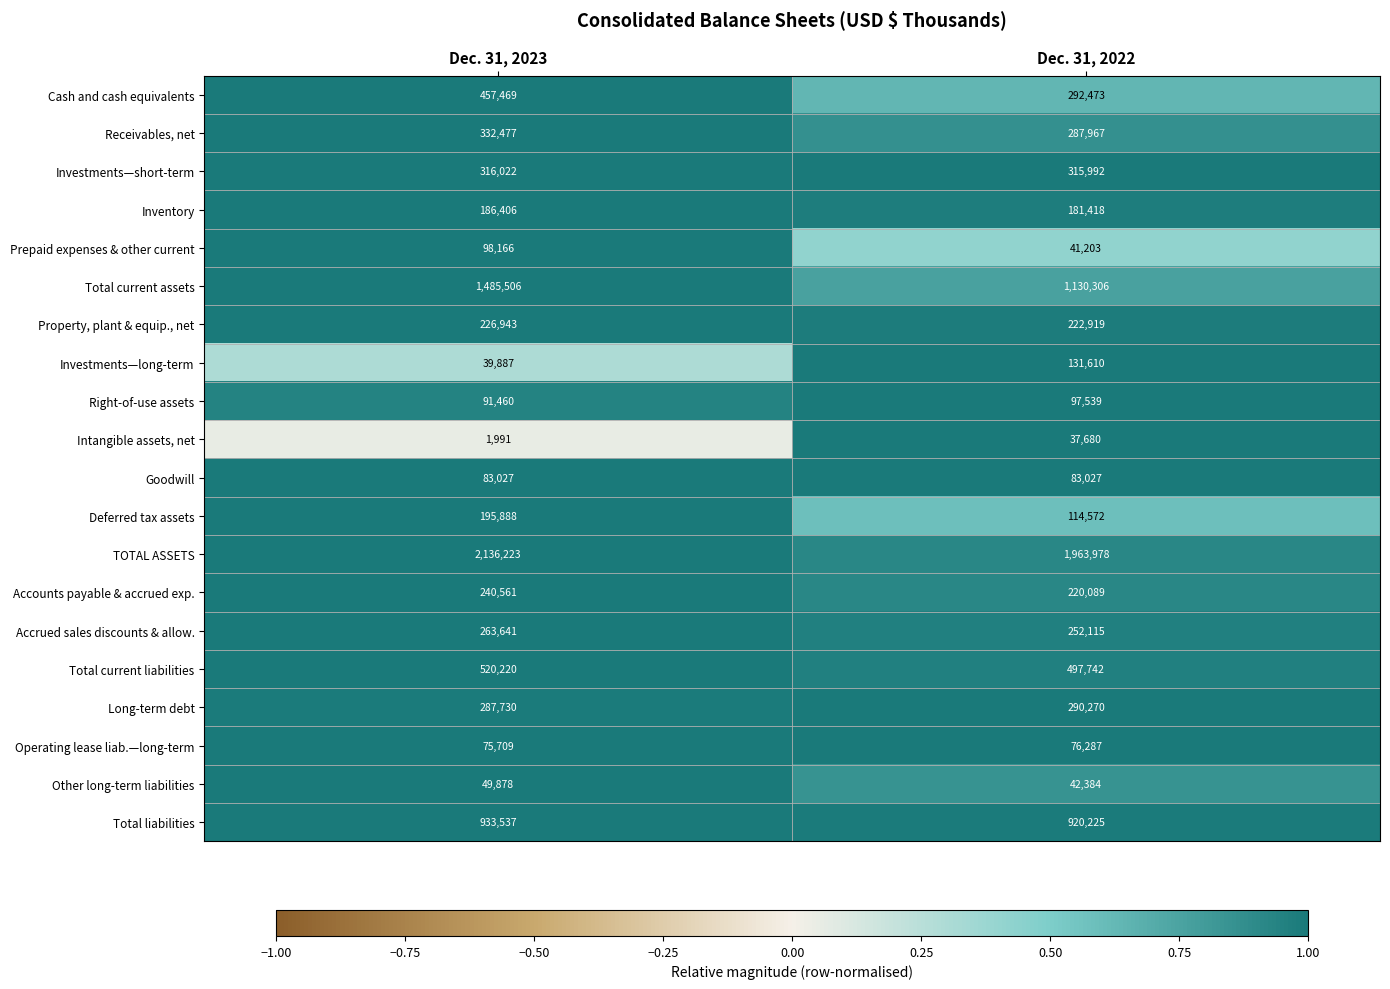

Between Dec. 31, 2023 and Dec. 31, 2022, which series saw the biggest shift?

Total current assets